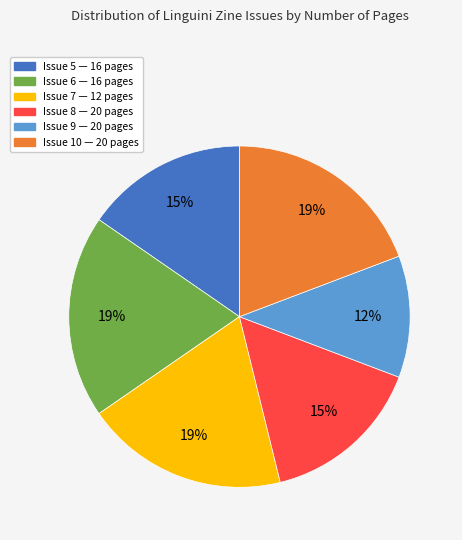

To the nearest percent, what is the average slice percentage?

17%